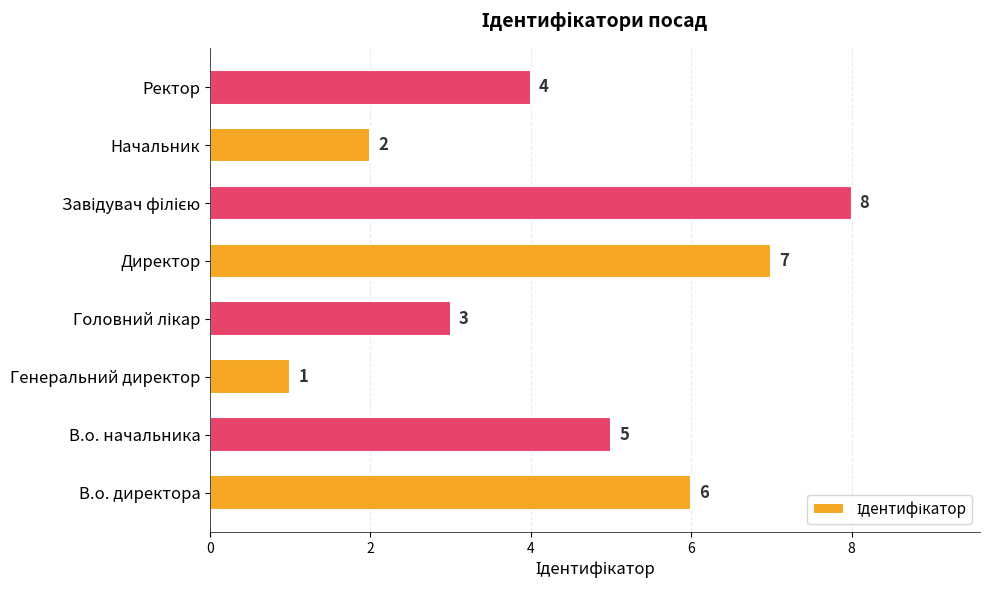

How many data points does each series have?

8